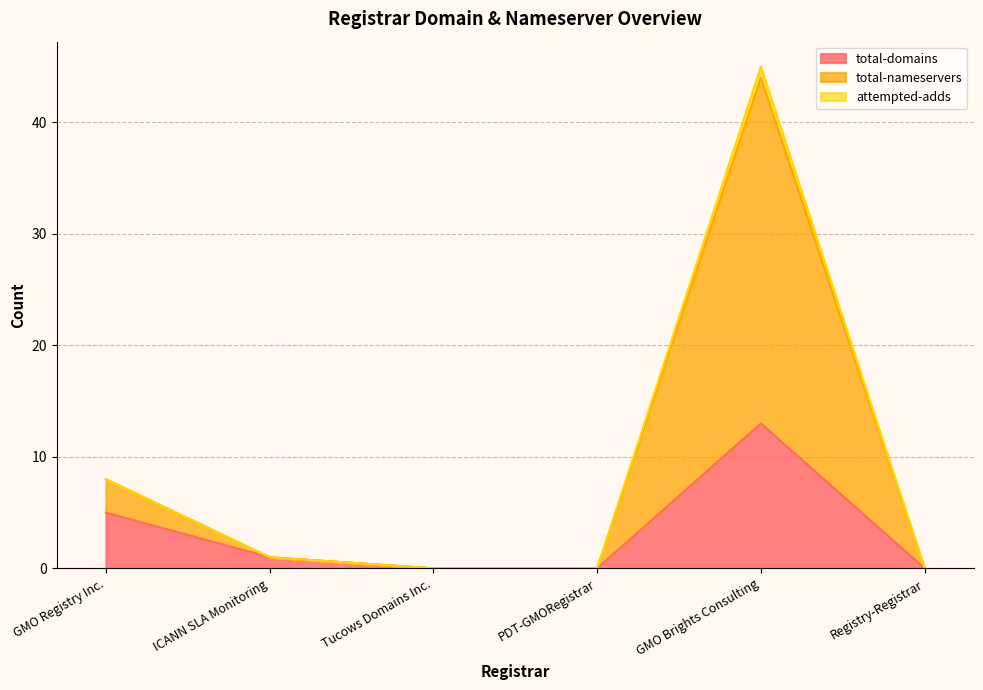

True or false: total-nameservers and attempted-adds intersect in this chart.

False